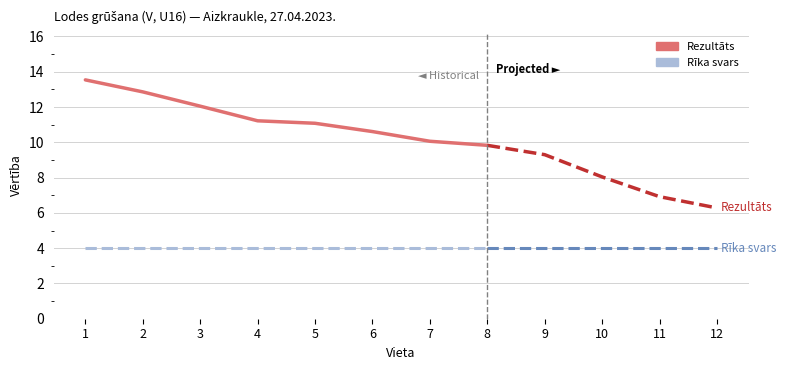

True or false: Rezultāts and Rīka svars cross at least once.

False